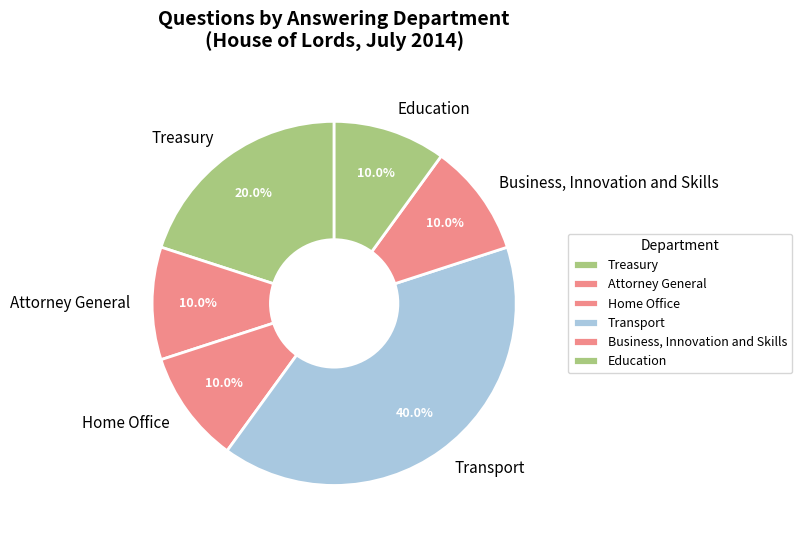

Approximately how many times larger is the value at Attorney General compared to Business, Innovation and Skills?

1.0